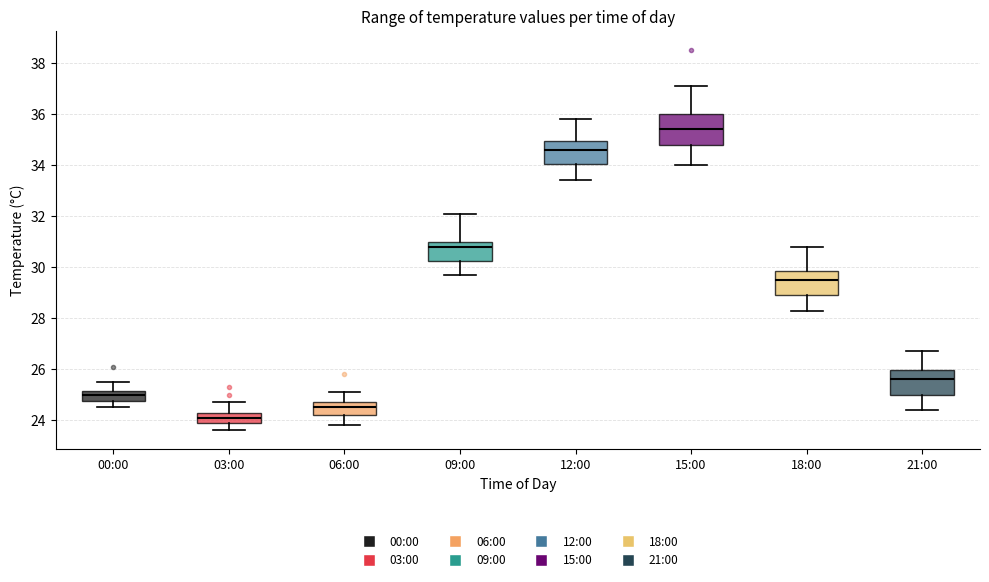

Which box's median line is the lowest?

03:00